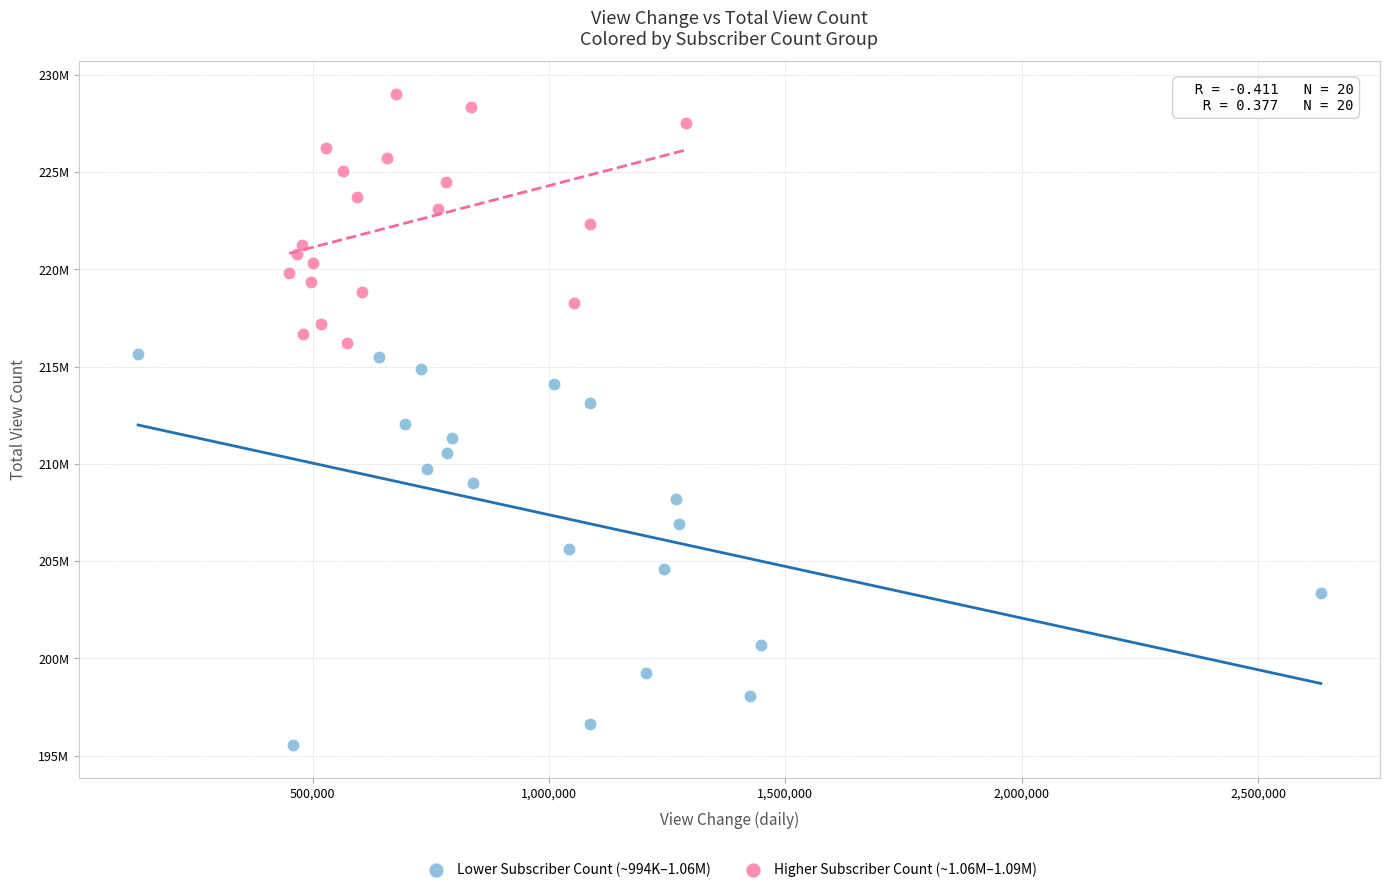

Which series contains the highest Y value?

Higher Subscriber Count (~1.06M–1.09M)